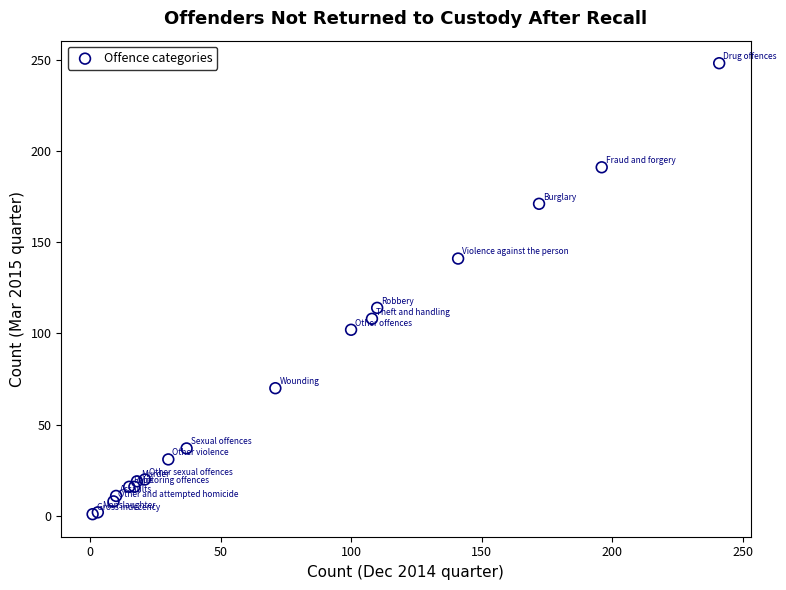

What Y value in the scatter plot is closest to 124?

114